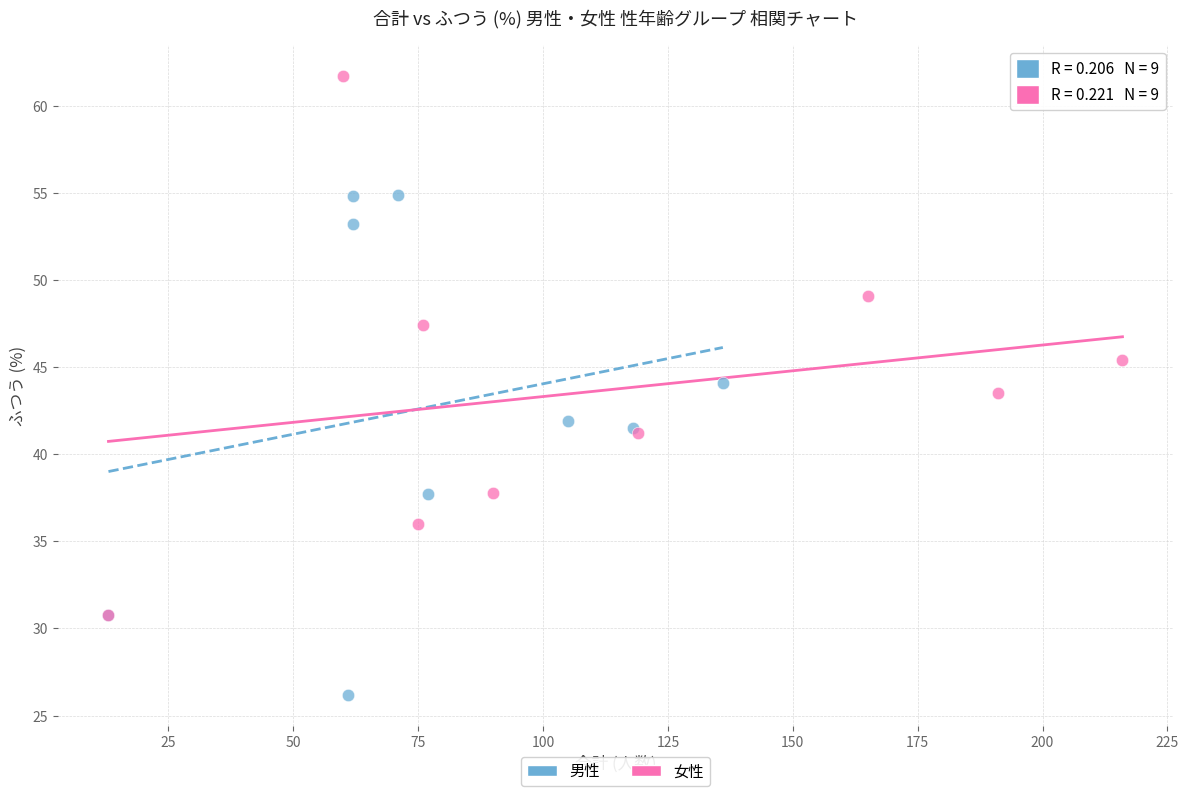

Which series reaches the maximum Y coordinate?

女性